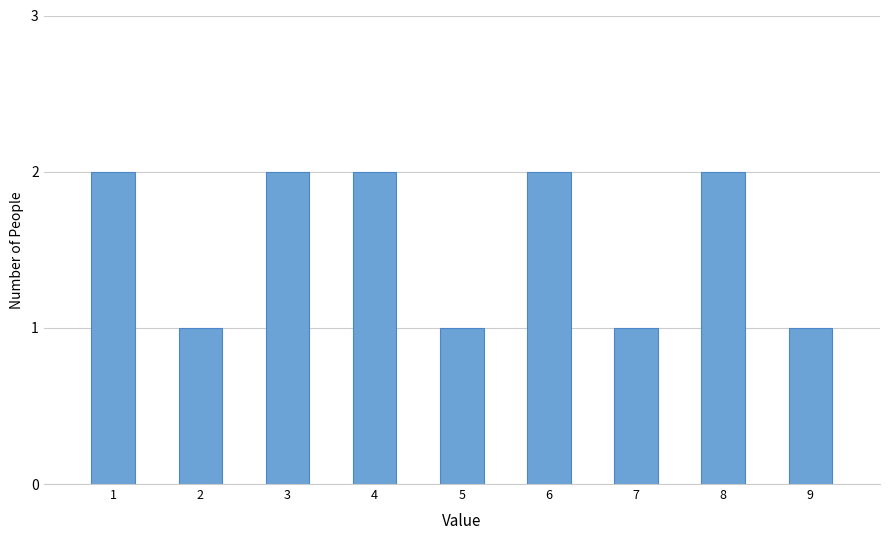

Reading left to right, extract all data points from this chart.

2	1	2	2	1	2	1	2	1